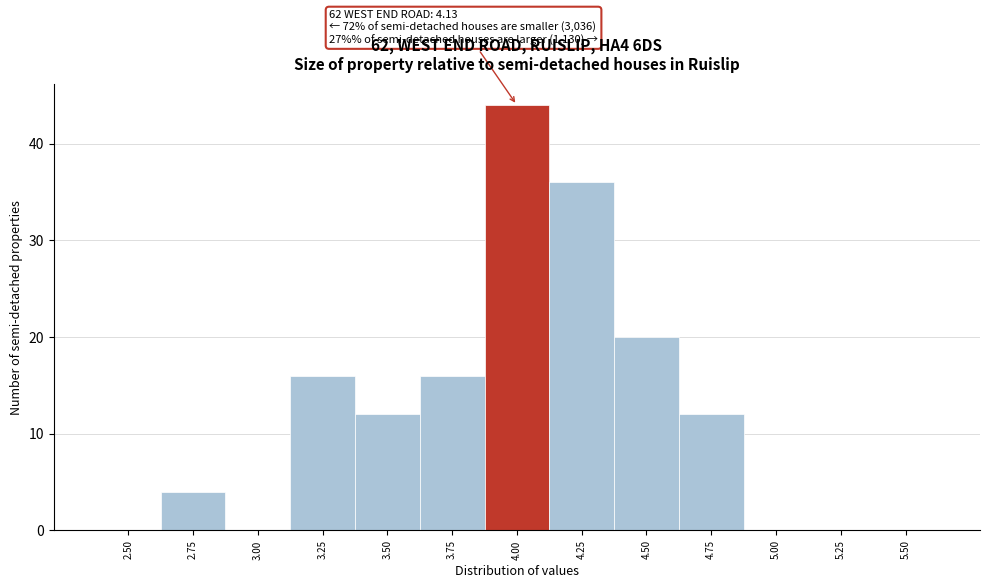

Reading left to right, list all the values displayed in this chart.

2.50=0	2.75=4	3.00=0	3.25=16	3.50=12	3.75=16	4.00=44	4.25=36	4.50=20	4.75=12	5.00=0	5.25=0	5.50=0